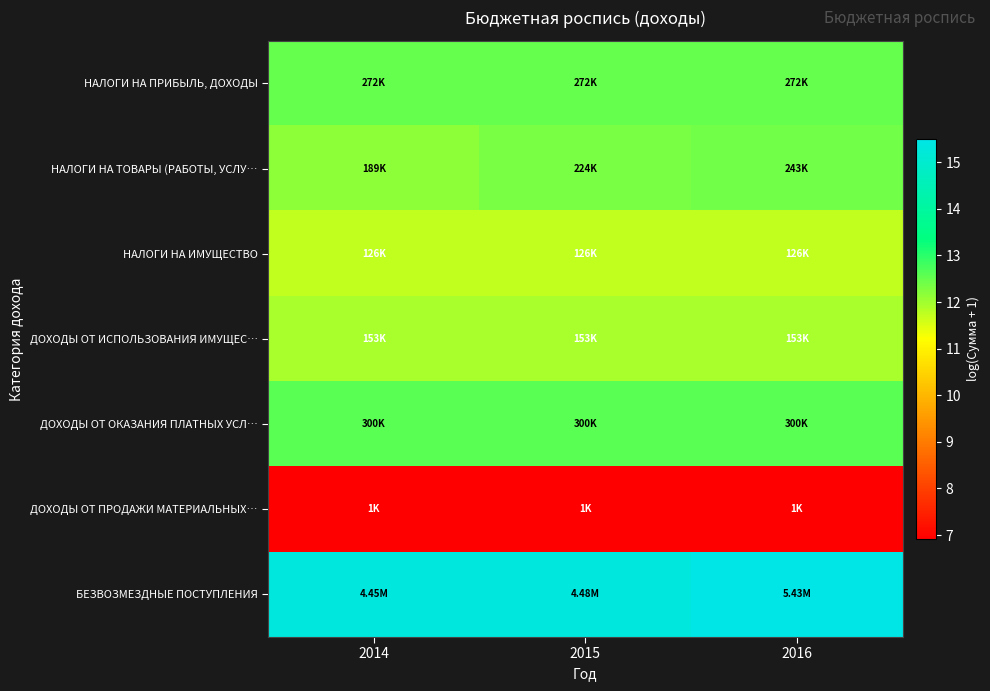

Which label corresponds to the largest value in the chart?

2016